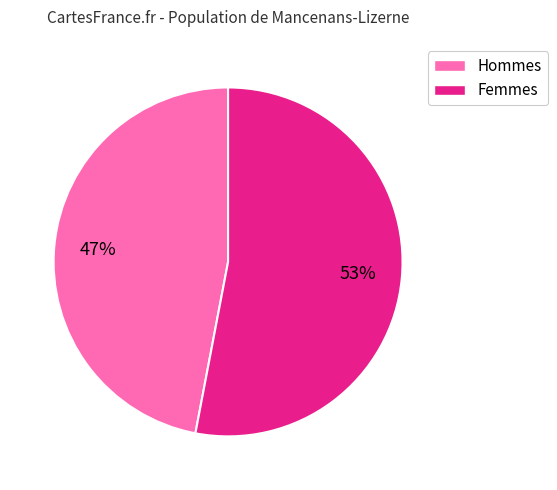

True or false: Hommes accounts for 47% of the total.

True